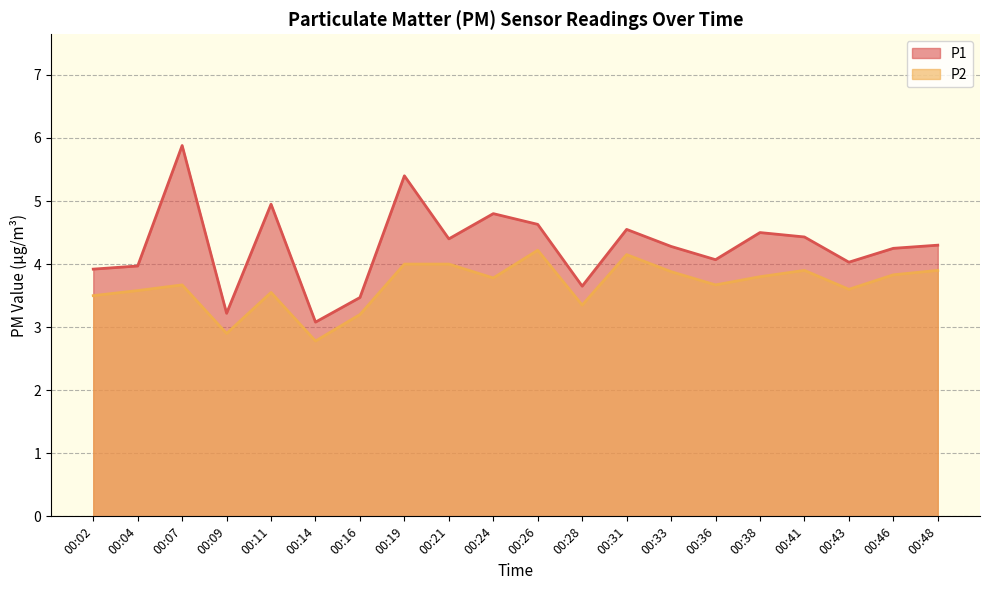

True or false: P2 and P1 intersect in this chart.

False